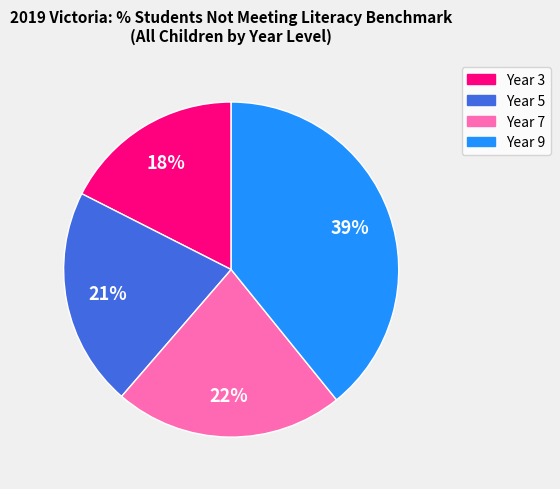

To the nearest percent, what portion does Year 3 represent?

18%